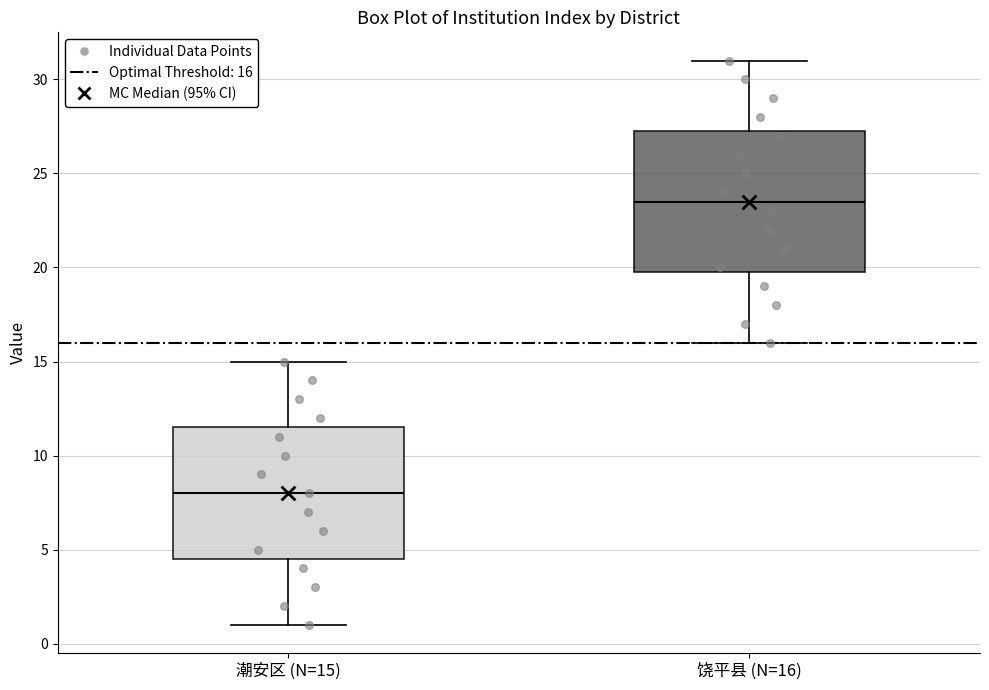

Reading left to right, transcribe this box plot: for each box, give where its median line is, the range the box spans, and where its two whiskers end, as read against the y-axis. The values are not printed on the chart, so give them approximately, as read against the axis.

潮安区 (N=15): median 8.0, box 4.5 to 11.5, whiskers 1.0 to 15.0
饶平县 (N=16): median 23.5, box 20.0 to 27.5, whiskers 16.0 to 31.0